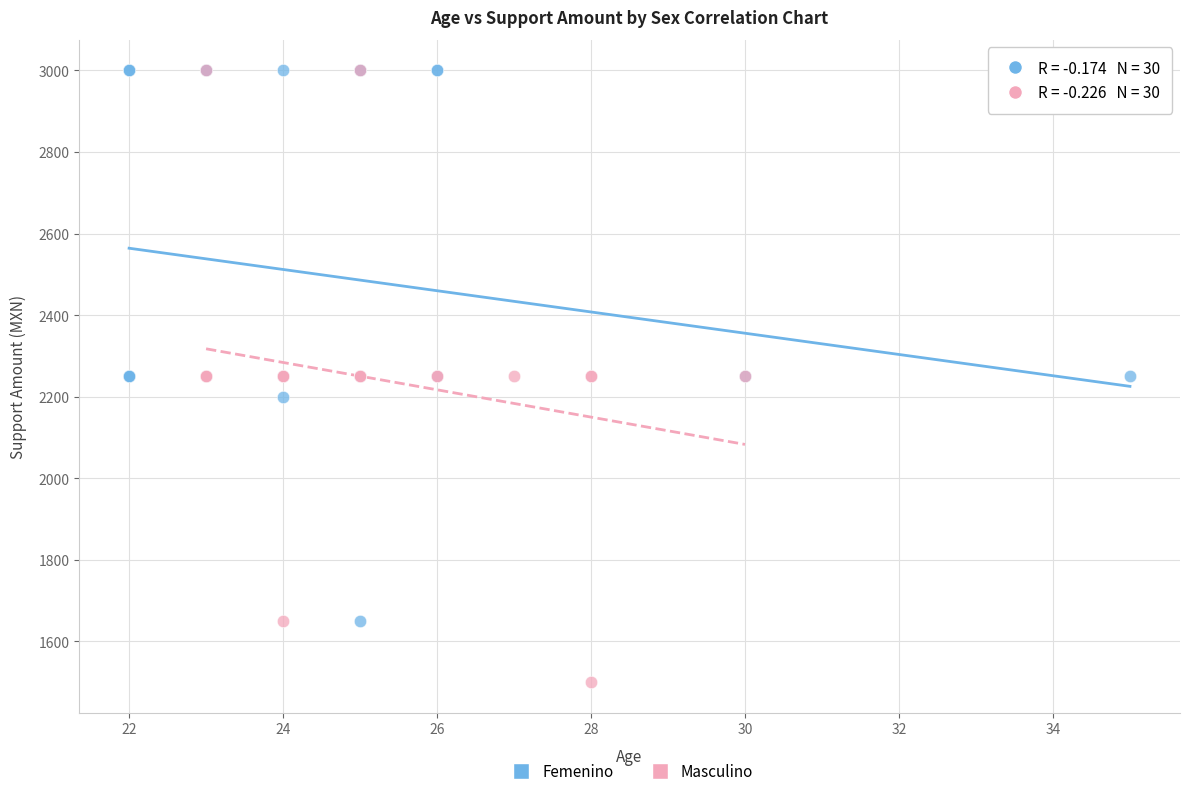

Which series reaches the minimum Y coordinate?

Masculino